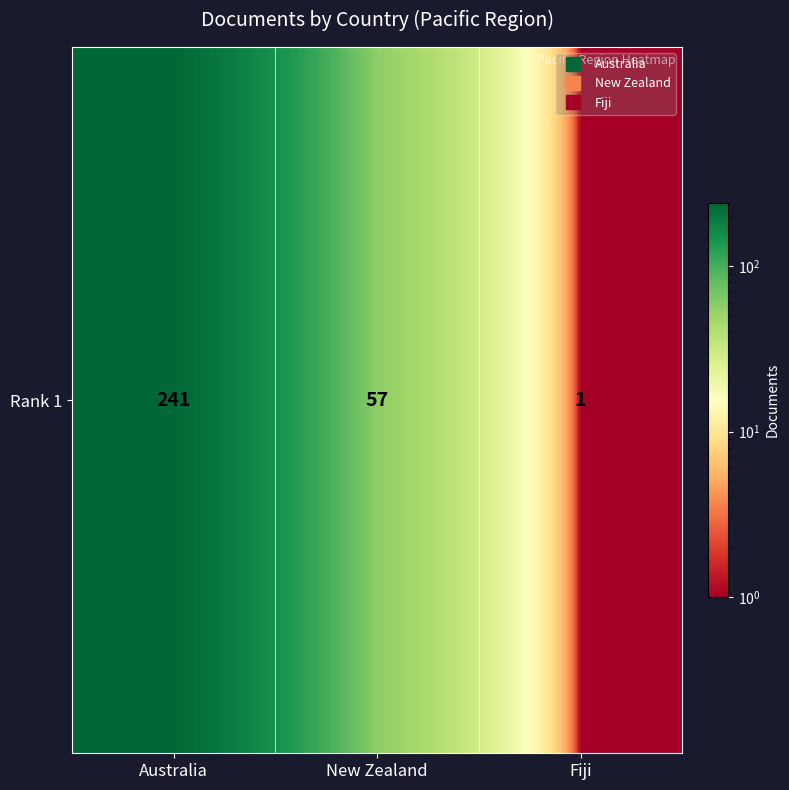

Which has a higher value, Fiji or Australia?

Australia